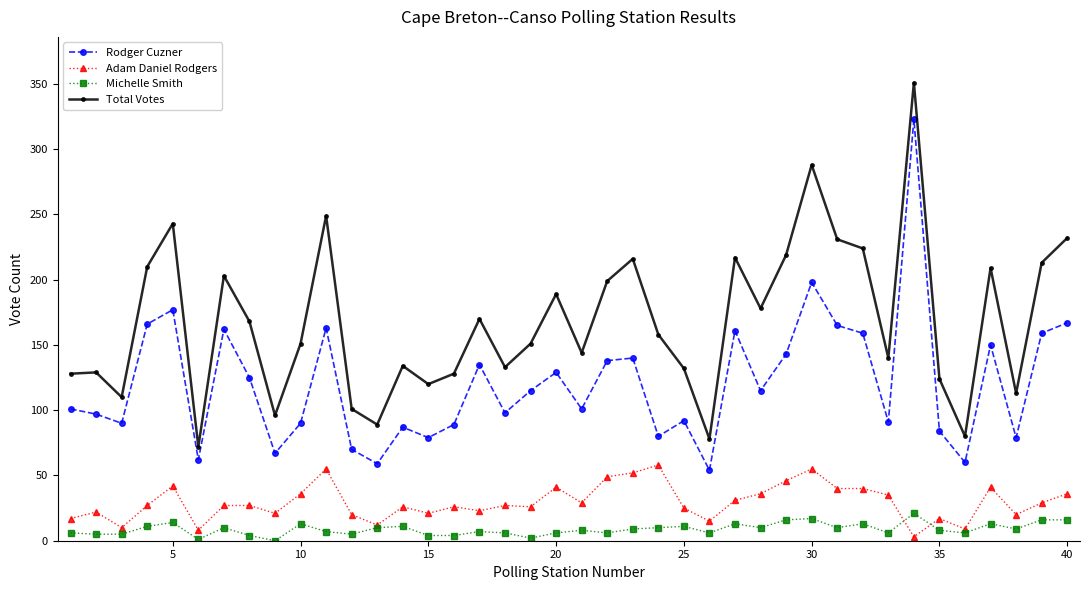

What is the greatest value displayed?

351